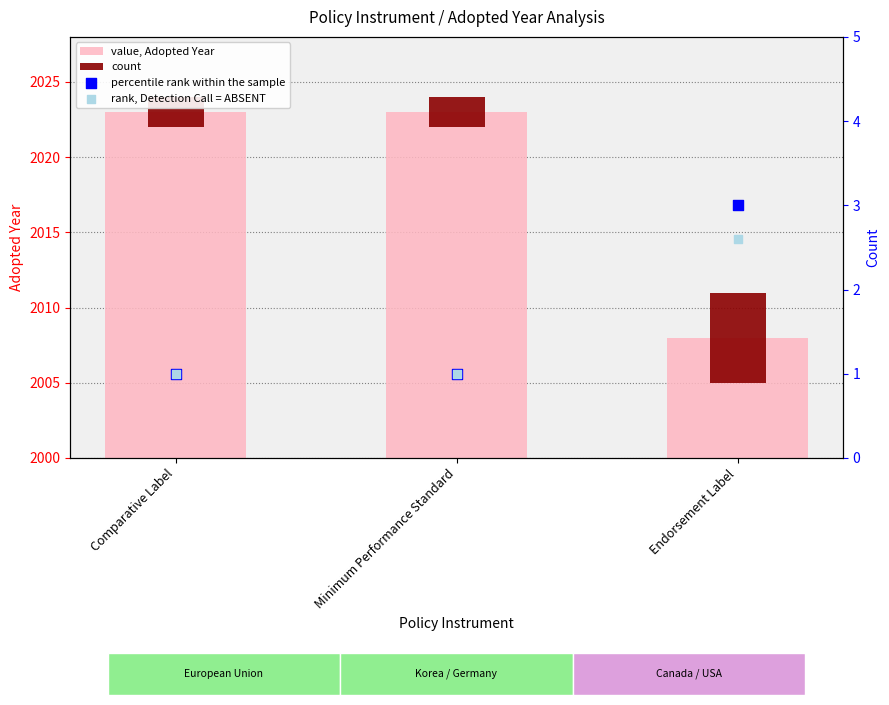

At how many categories does at least one series exceed 1153?

3